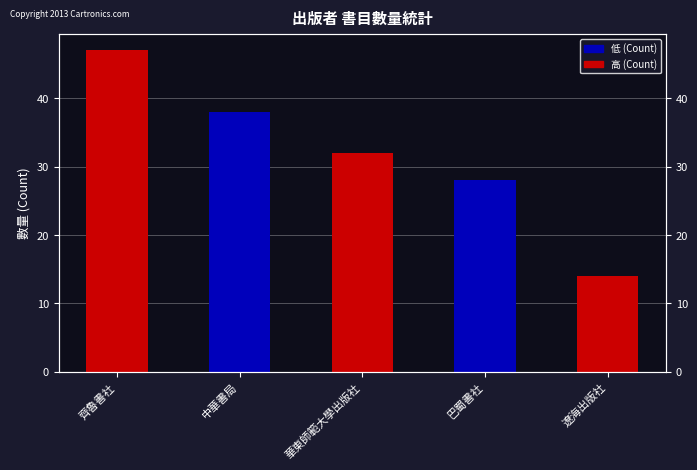

How many values are between 28 and 38?

3